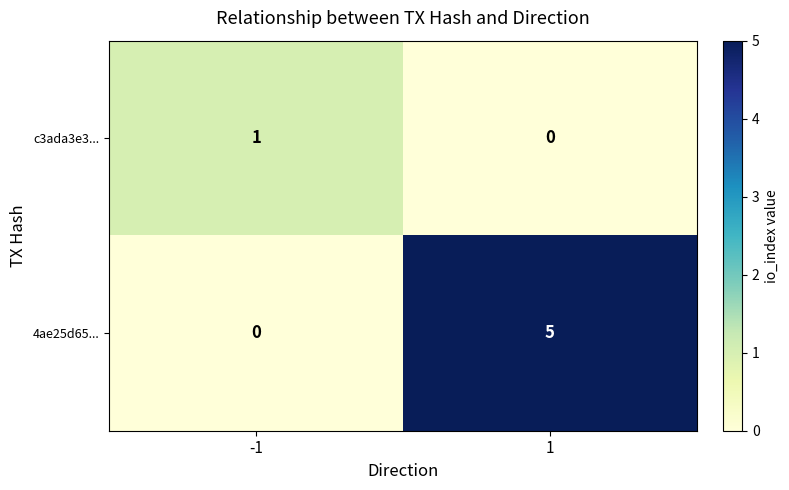

Count the number of data series in this chart.

2